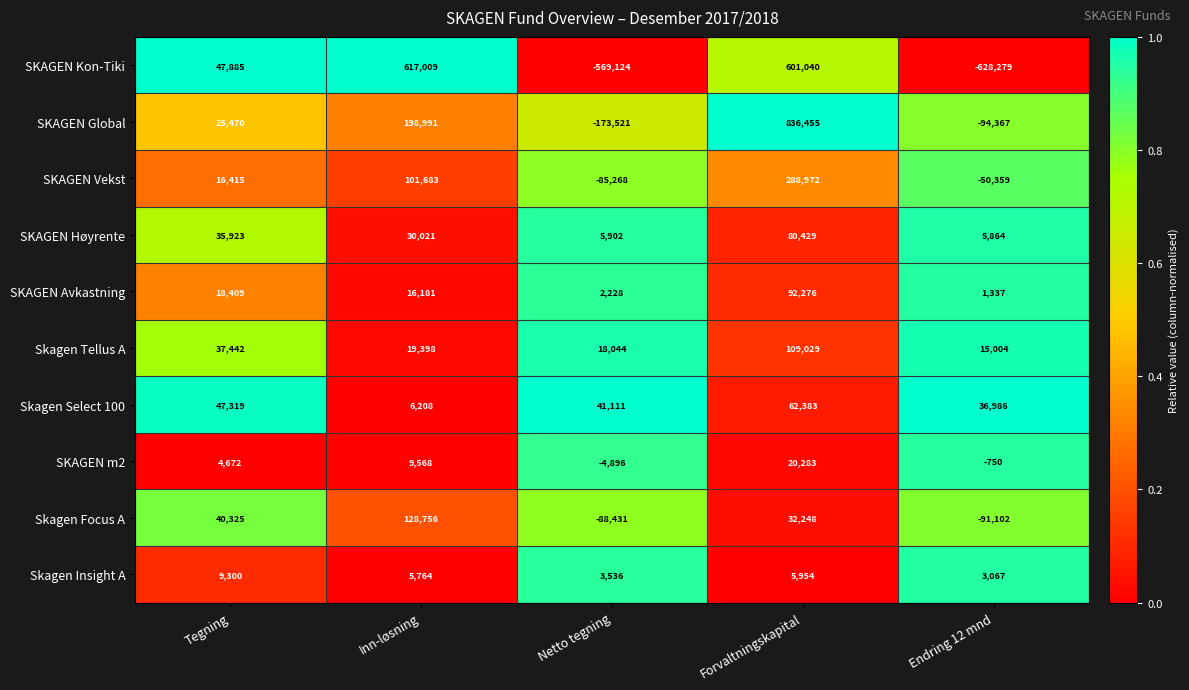

What is the sum of the Skagen Select 100 values at Tegning and Endring 12 mnd?

84305